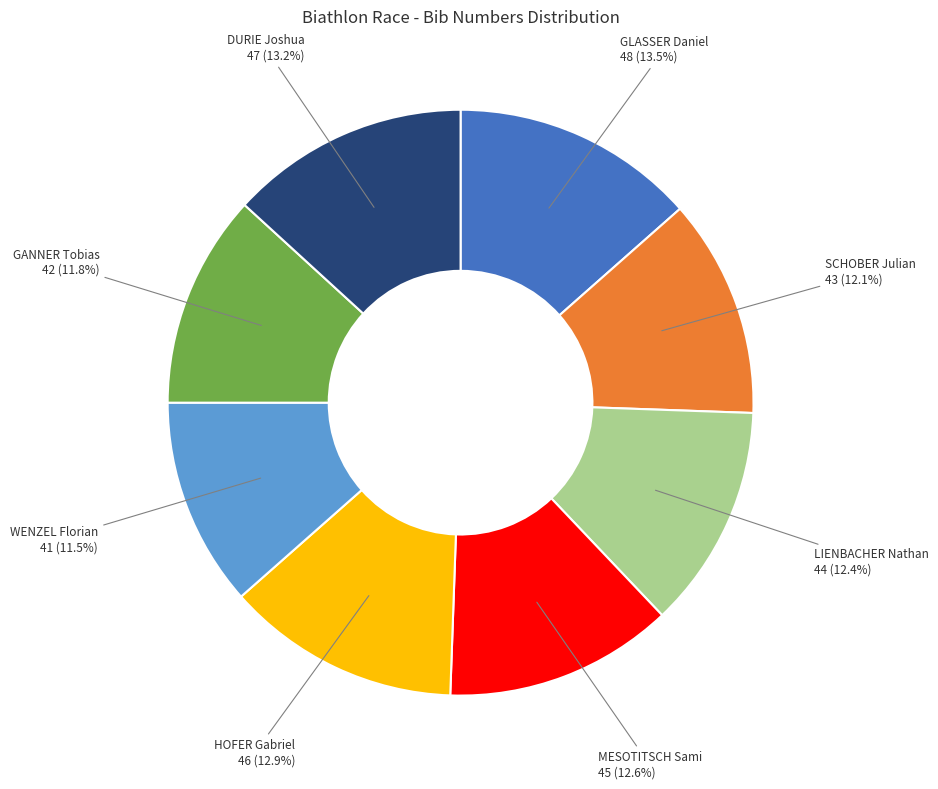

Does any single category account for the majority?

No